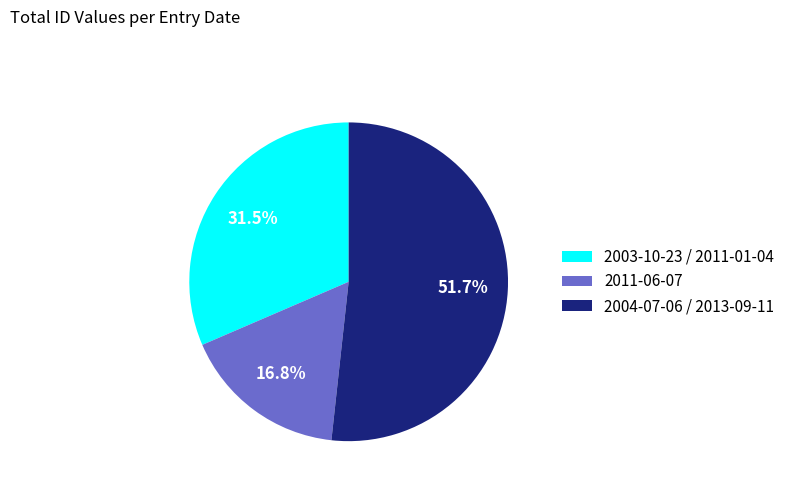

To the nearest percent, what percentage of the pie is 2011-06-07?

17%